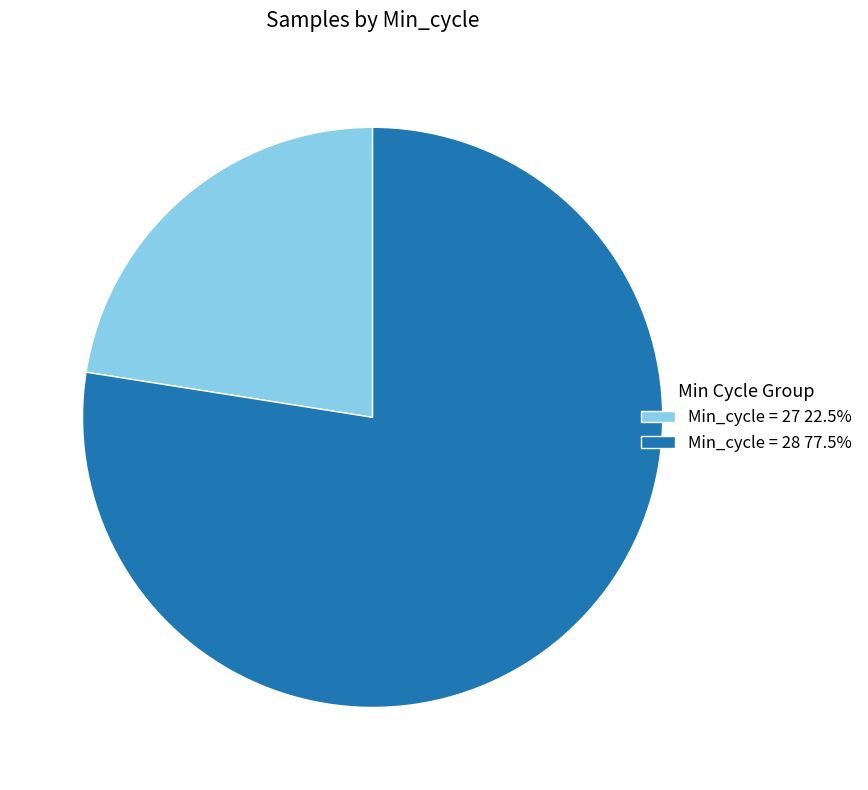

Does Min_cycle = 28 77.5% represent more than half of the total?

Yes